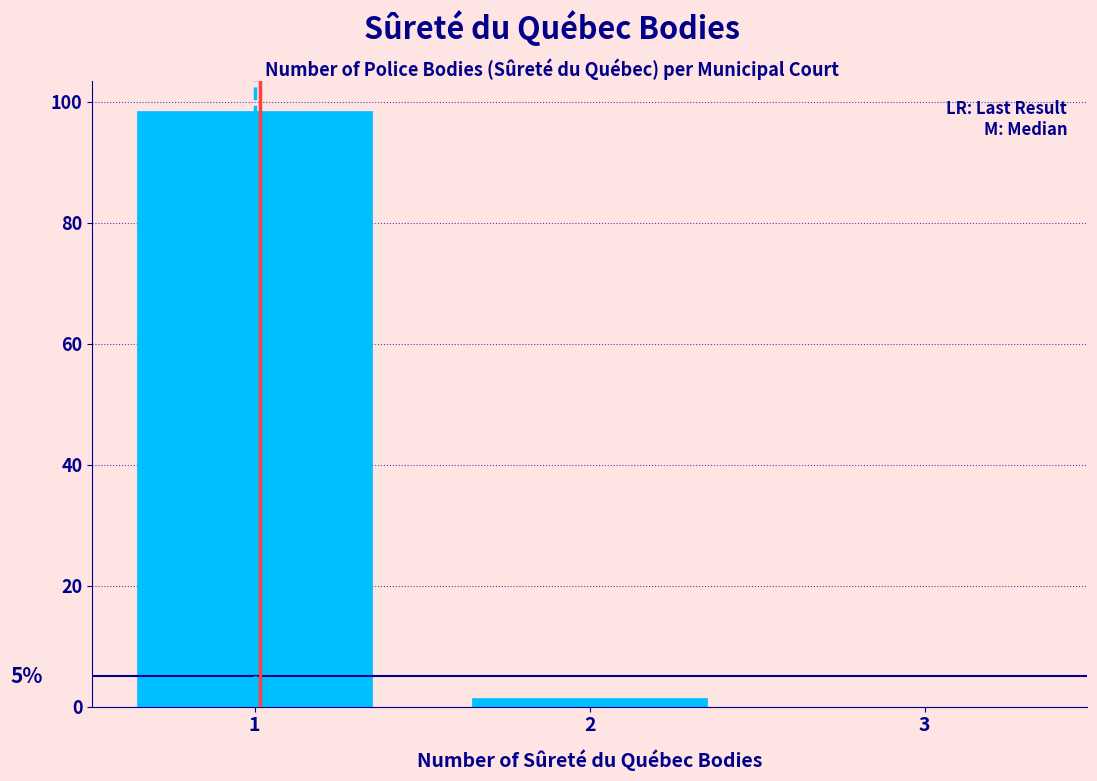

Reading left to right, what are all the values shown in this chart?

1=98.5	2=1.5	3=0.0